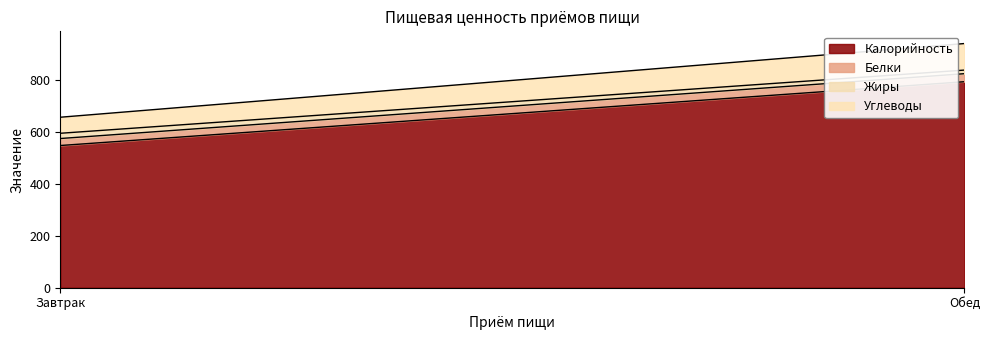

Reading left to right, list all the values displayed in this chart.

Калорийность: Завтрак=548.1	Обед=794.0
Белки: Завтрак=26.9	Обед=30.9
Жиры: Завтрак=20.2	Обед=13.8
Углеводы: Завтрак=61.8	Обед=102.3